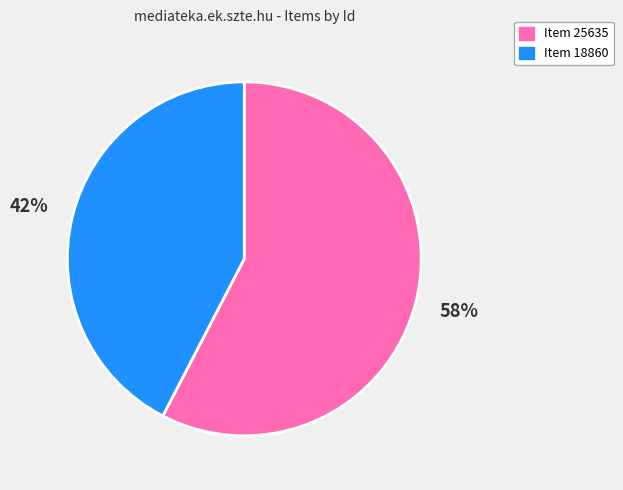

Is it true that Item 18860 is 53% of the pie?

False